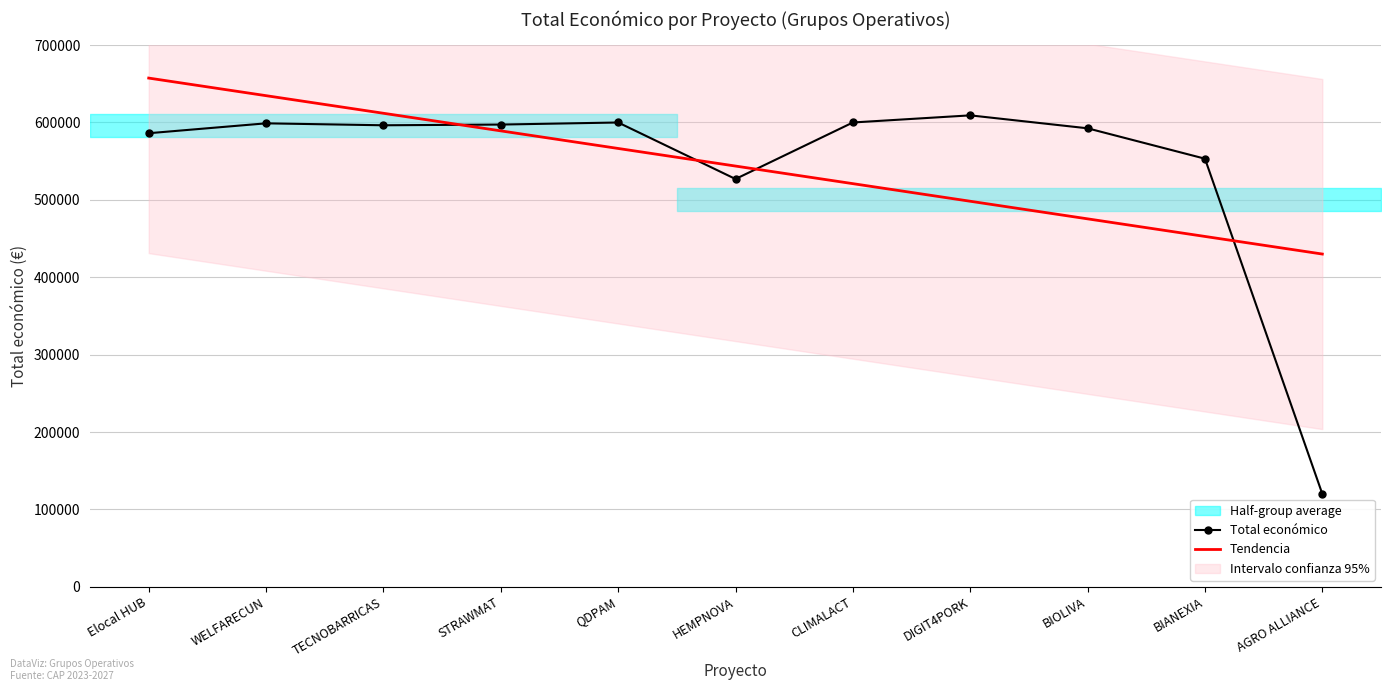

Reading right to left, list all the values displayed in this chart.

Total económico: AGRO ALLIANCE=120000.0	BIANEXIA=553196.0	BIOLIVA=592475.0	DIGIT4PORK=609206.0	CLIMALACT=600000.0	HEMPNOVA=526962.0	QDPAM=599986.0	STRAWMAT=597320.0	TECNOBARRICAS=596384.0	WELFARECUN=598909.0	Elocal HUB=586120.0
Tendencia: AGRO ALLIANCE=429987.4	BIANEXIA=452727.3	BIOLIVA=475467.3	DIGIT4PORK=498207.2	CLIMALACT=520947.2	HEMPNOVA=543687.1	QDPAM=566427.0	STRAWMAT=589167.0	TECNOBARRICAS=611906.9	WELFARECUN=634646.8	Elocal HUB=657386.8